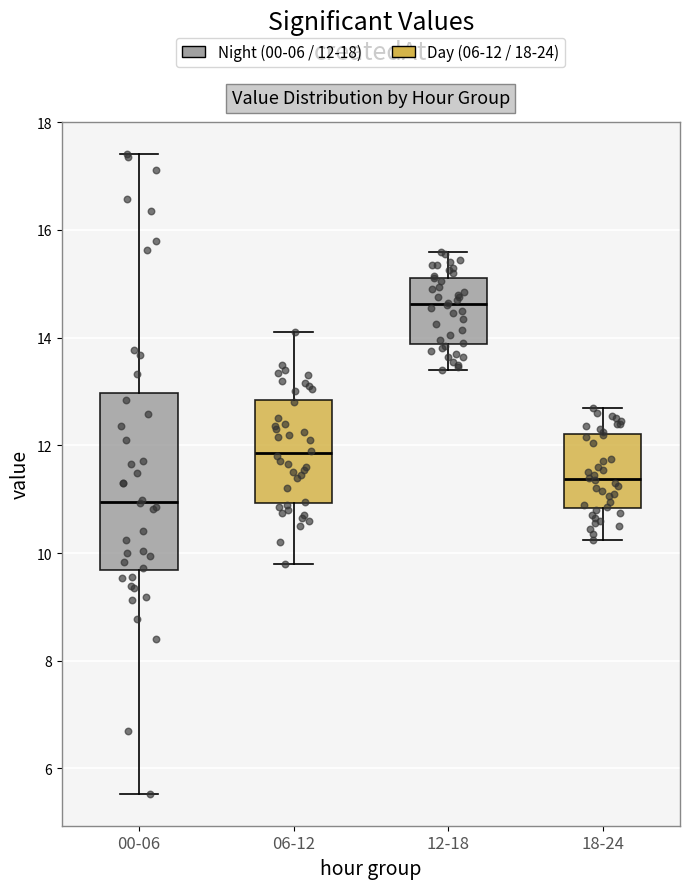

Which box has the highest median line?

12-18